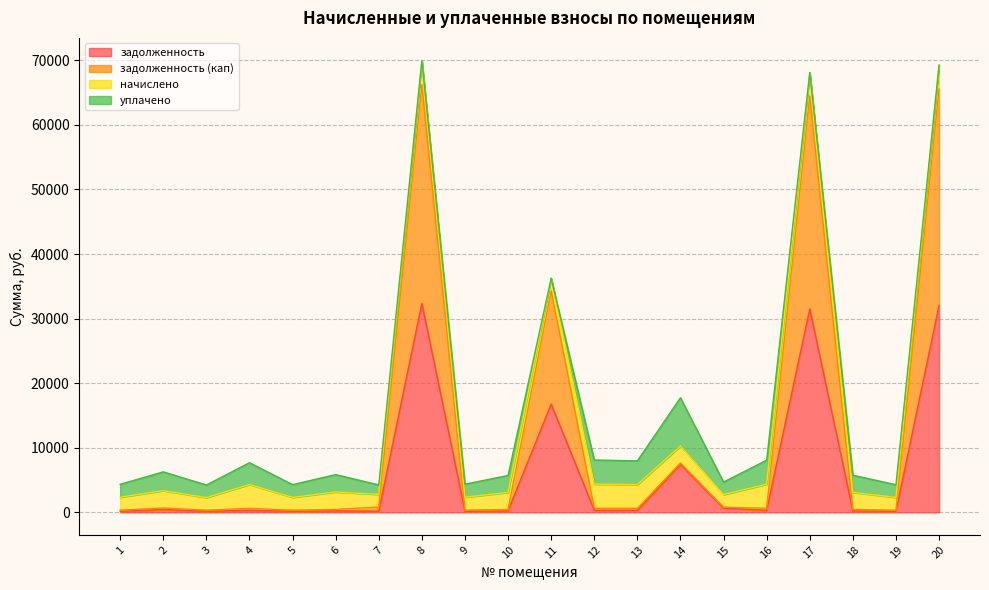

What are all the series names shown in the legend?

задолженность, задолженность (кап), начислено, уплачено